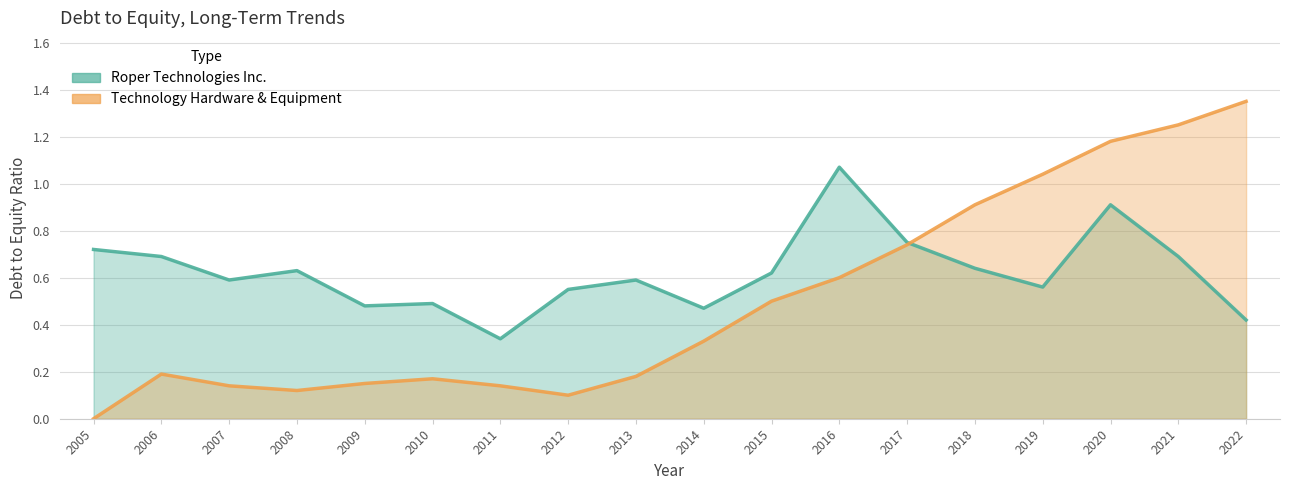

The Technology Hardware & Equipment series shows 0.5 at 2015. True or false?

True